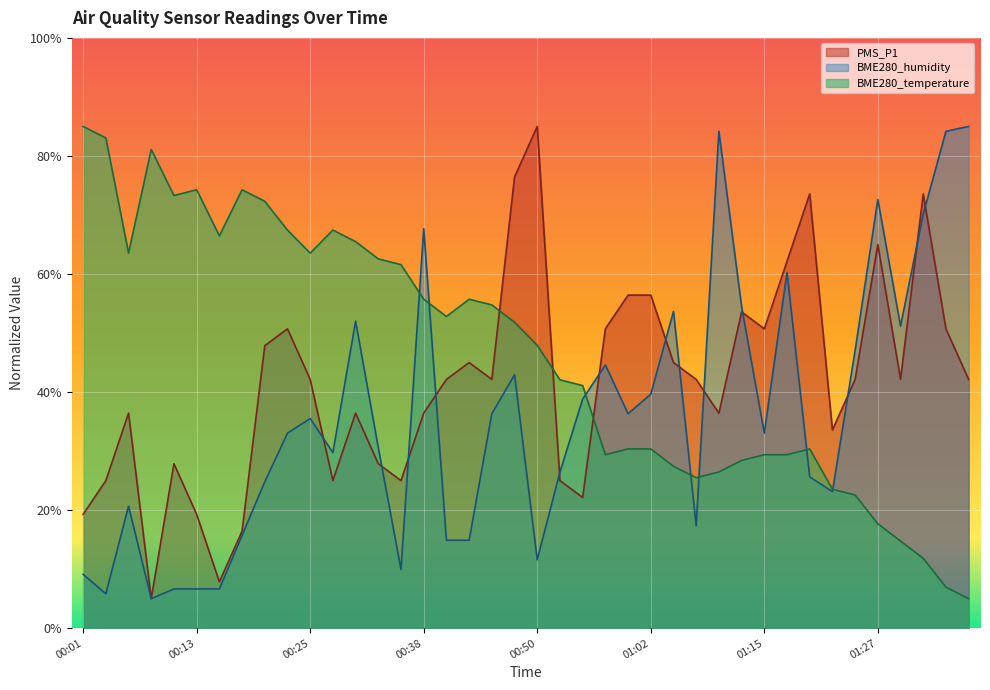

At which label does PMS_P1 first exceed 42?

00:21